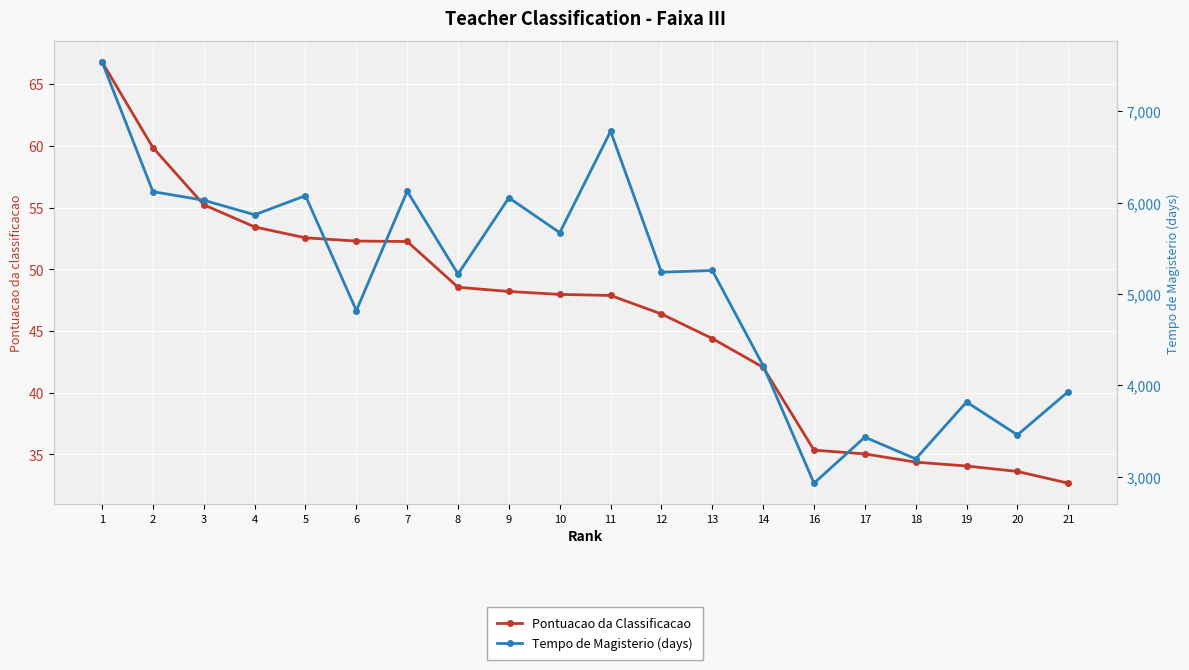

What is the sum of the Pontuacao da Classificacao values at 13 and 14?

86.4